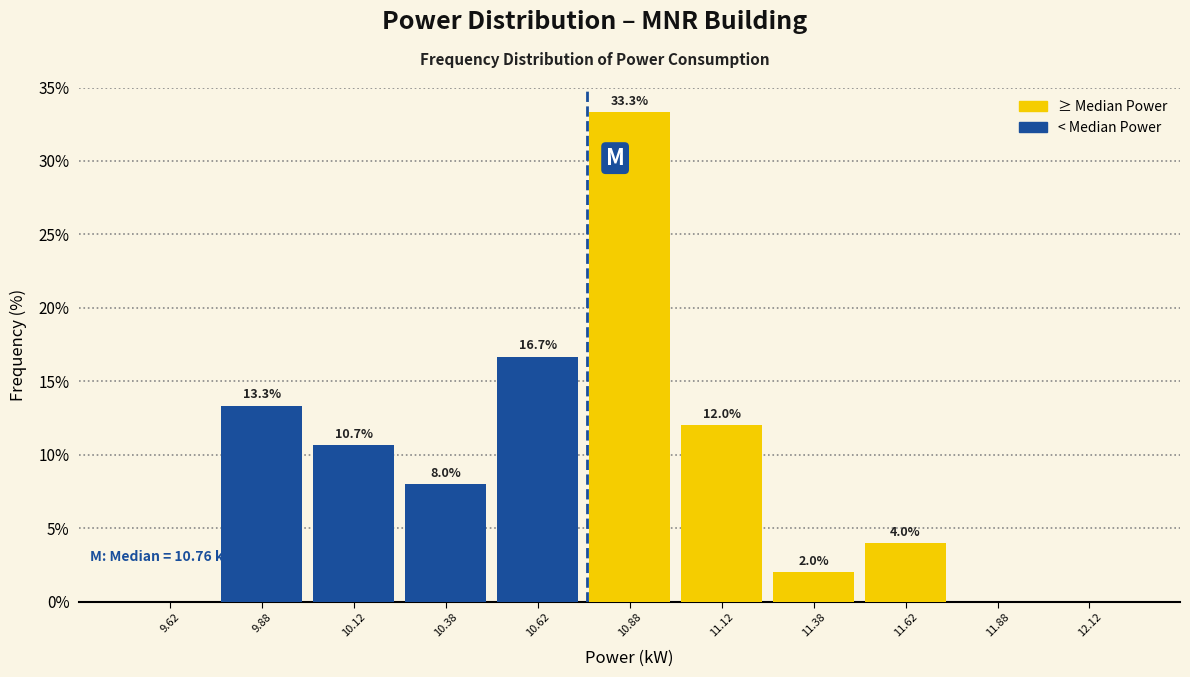

Over which range of the x-axis is the bar tallest?

10.75 to 11.00